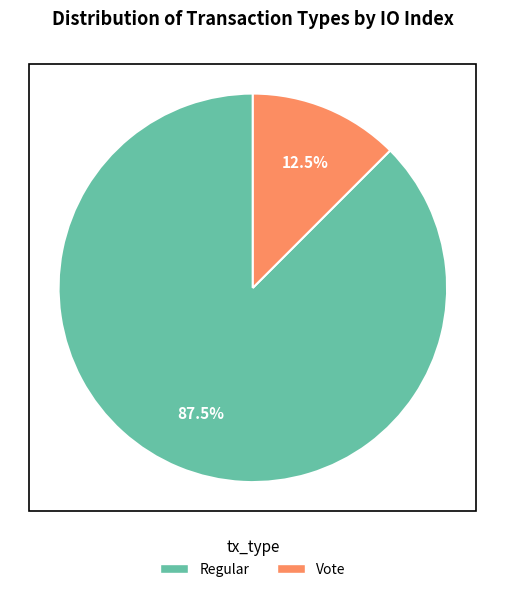

Is it true that Vote is 1% of the pie?

False